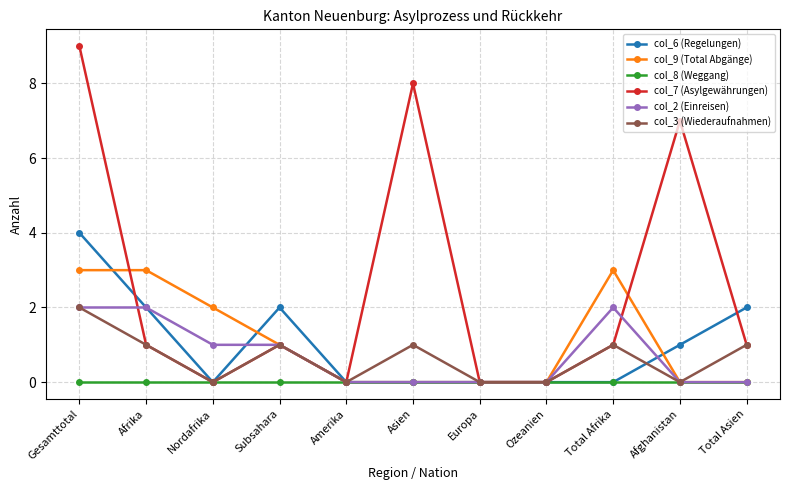

Reading right to left, list all the values displayed in this chart.

col_6 (Regelungen): Total Asien=2	Afghanistan=1	Total Afrika=0	Ozeanien=0	Europa=0	Asien=0	Amerika=0	Subsahara=2	Nordafrika=0	Afrika=2	Gesamttotal=4
col_9 (Total Abgänge): Total Asien=0	Afghanistan=0	Total Afrika=3	Ozeanien=0	Europa=0	Asien=0	Amerika=0	Subsahara=1	Nordafrika=2	Afrika=3	Gesamttotal=3
col_8 (Weggang): Total Asien=0	Afghanistan=0	Total Afrika=0	Ozeanien=0	Europa=0	Asien=0	Amerika=0	Subsahara=0	Nordafrika=0	Afrika=0	Gesamttotal=0
col_7 (Asylgewährungen): Total Asien=1	Afghanistan=7	Total Afrika=1	Ozeanien=0	Europa=0	Asien=8	Amerika=0	Subsahara=1	Nordafrika=0	Afrika=1	Gesamttotal=9
col_2 (Einreisen): Total Asien=0	Afghanistan=0	Total Afrika=2	Ozeanien=0	Europa=0	Asien=0	Amerika=0	Subsahara=1	Nordafrika=1	Afrika=2	Gesamttotal=2
col_3 (Wiederaufnahmen): Total Asien=1	Afghanistan=0	Total Afrika=1	Ozeanien=0	Europa=0	Asien=1	Amerika=0	Subsahara=1	Nordafrika=0	Afrika=1	Gesamttotal=2